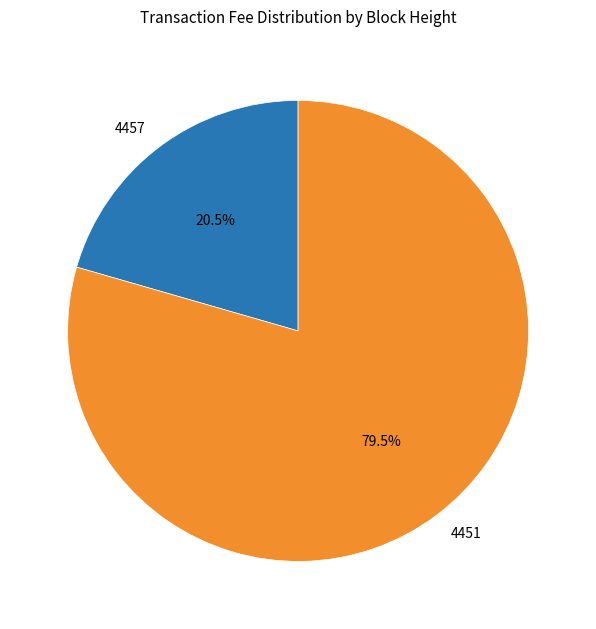

Combined, do 4457 and 4451 account for over 50%?

Yes